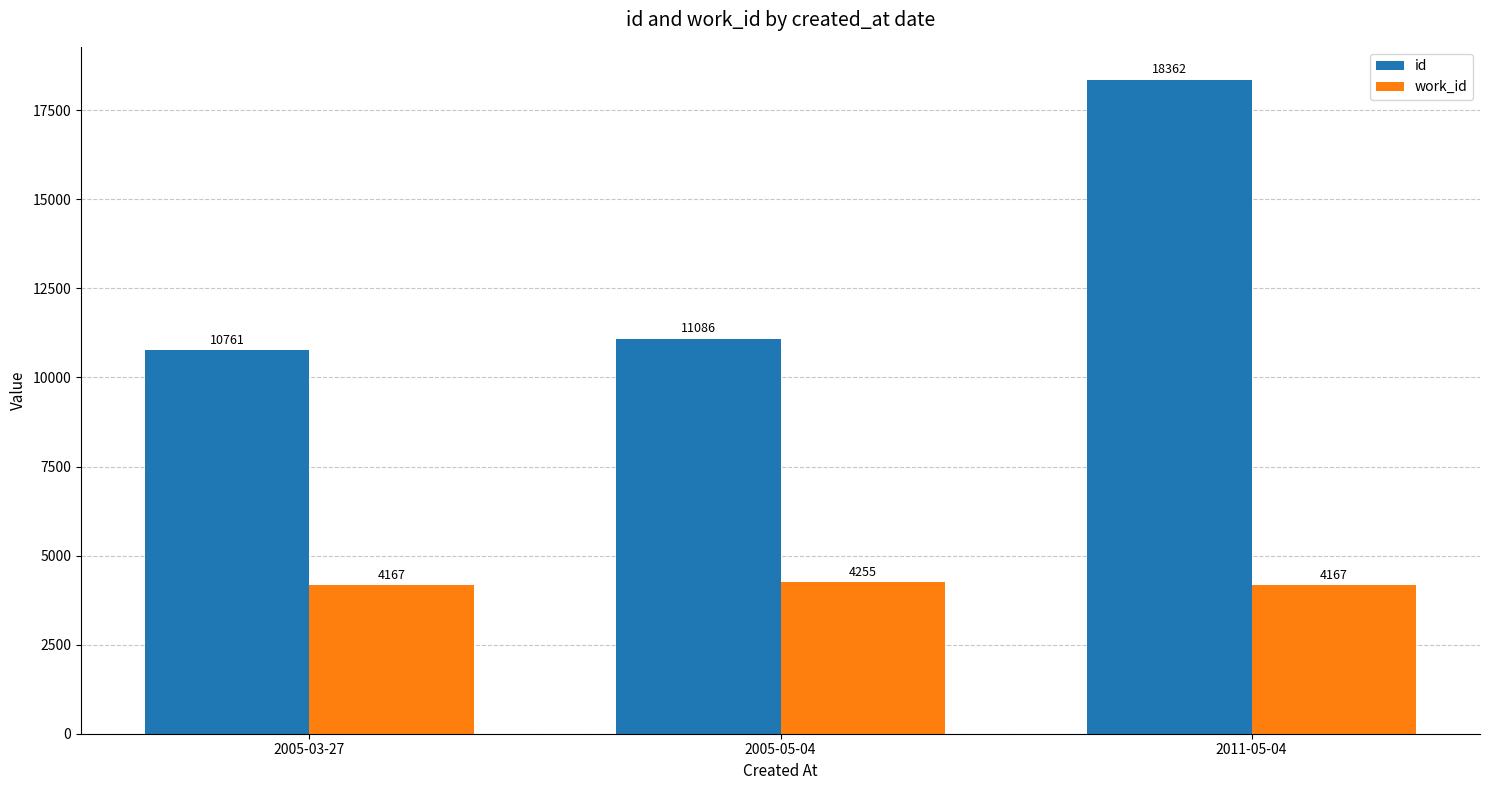

Are the bars grouped side by side (vs. stacked)?

Yes